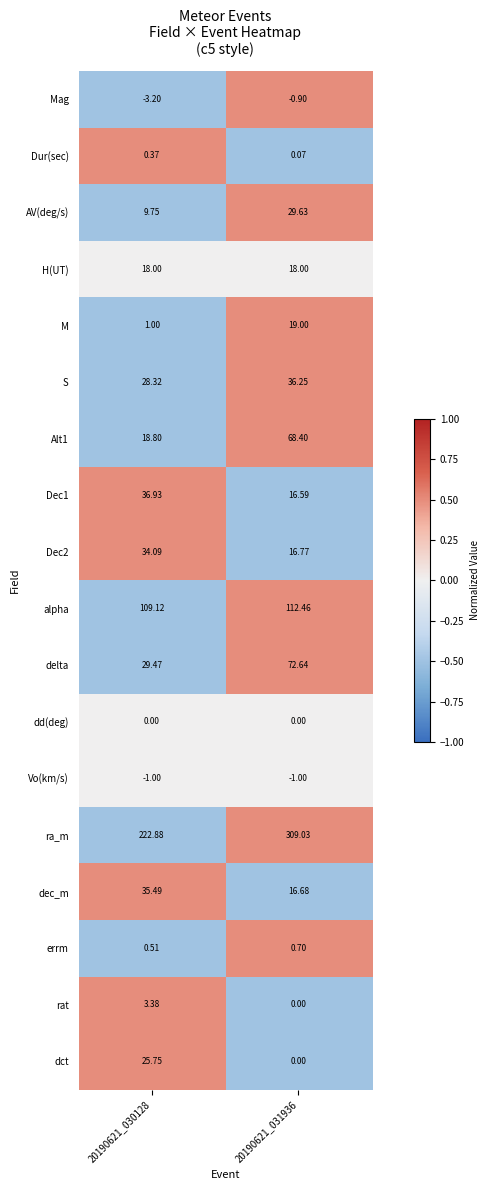

Is the value of Vo(km/s) at 20190621_031936 greater than the value of dct at 20190621_030128?

No